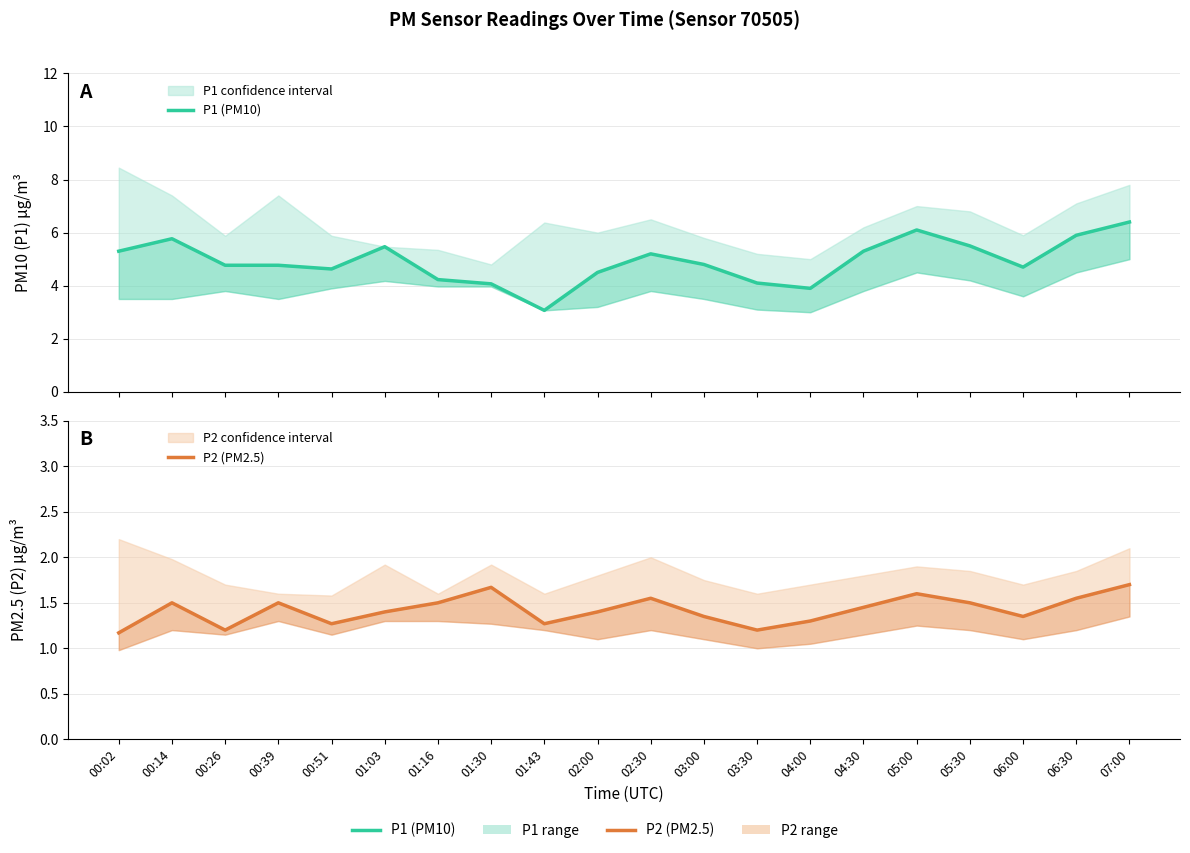

Where is P1 (PM10) nearest to the value 4?

01:30